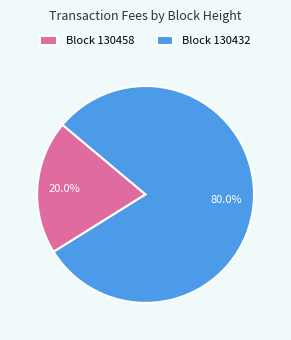

Count the number of slices in the pie.

2